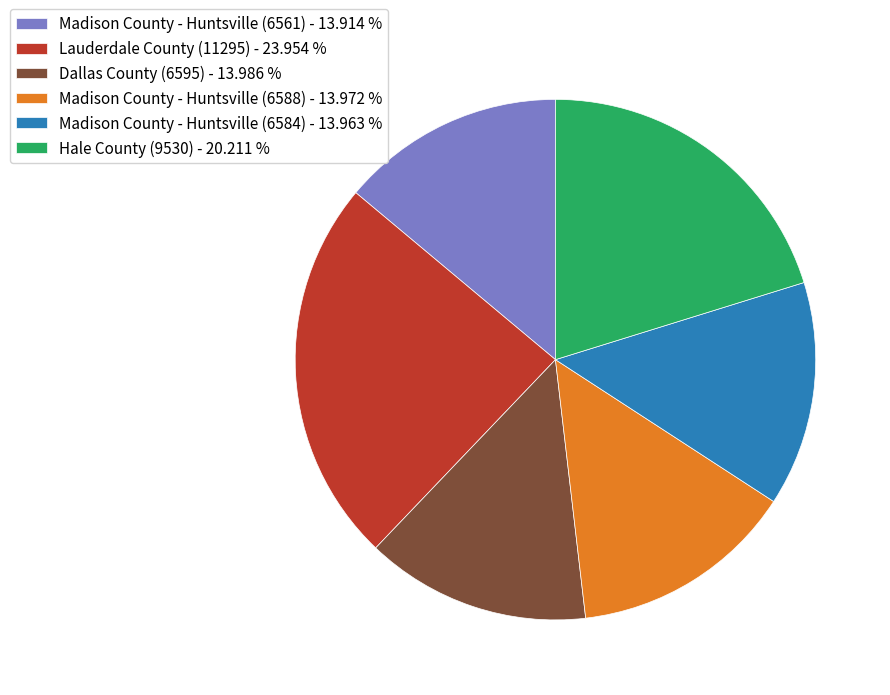

Approximately how many times larger is the value at Hale County (9530) - 20.211 % compared to Lauderdale County (11295) - 23.954 %?

0.8